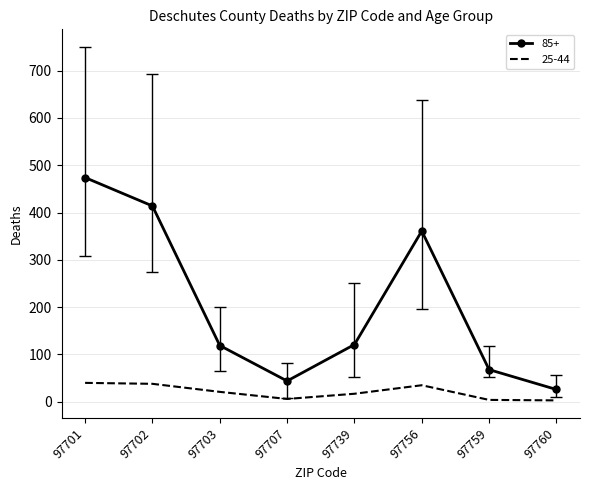

List the series in order of their overall mean, lowest first.

25-44, 85+